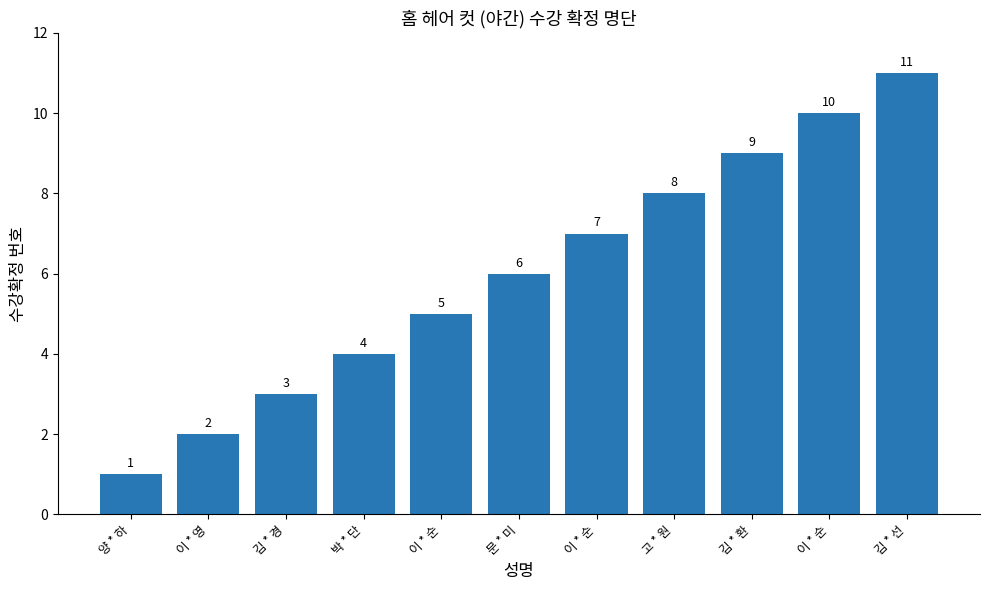

How many series are shown in this chart?

1